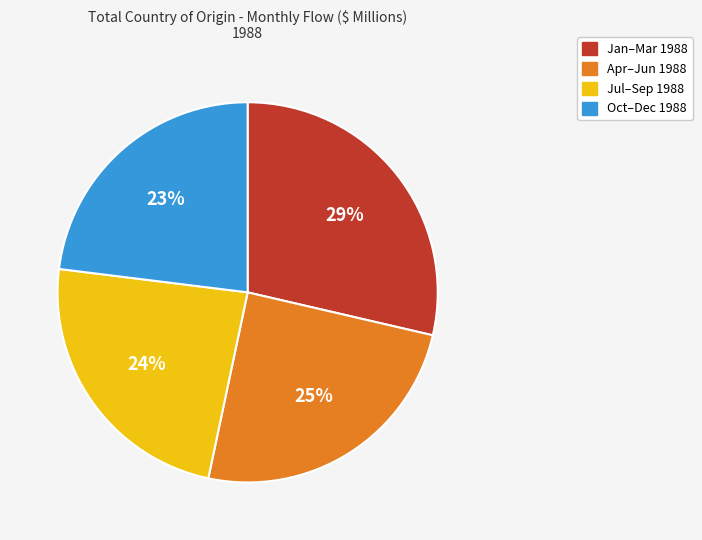

To the nearest percent, what is the difference between the largest and smallest slice percentages?

6%